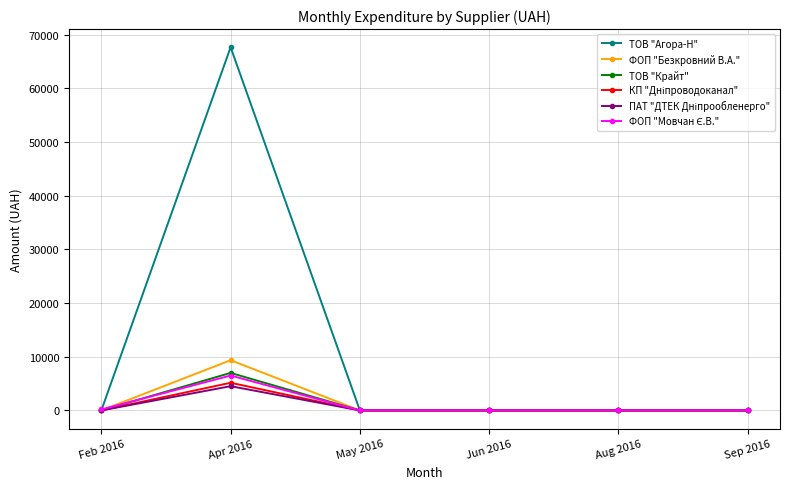

Which label corresponds to the largest value in the chart?

Apr 2016